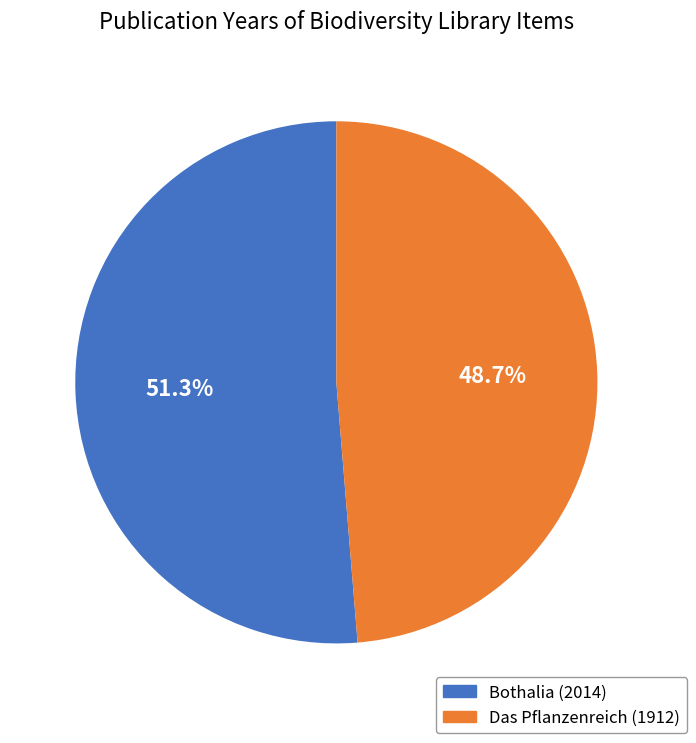

Count the number of slices in the pie.

2